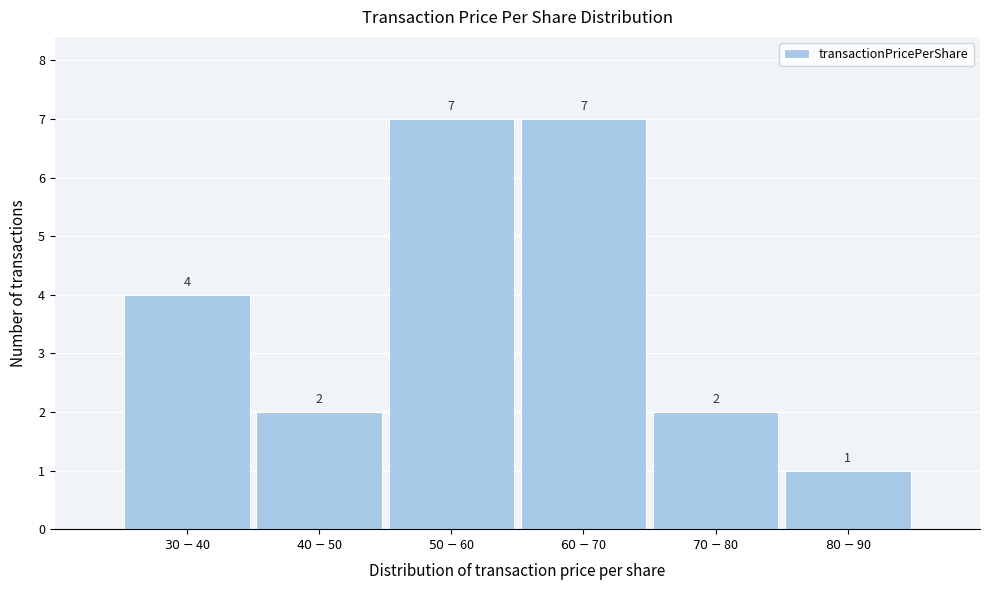

Reading right to left, extract all data points from this chart.

1	2	7	7	2	4